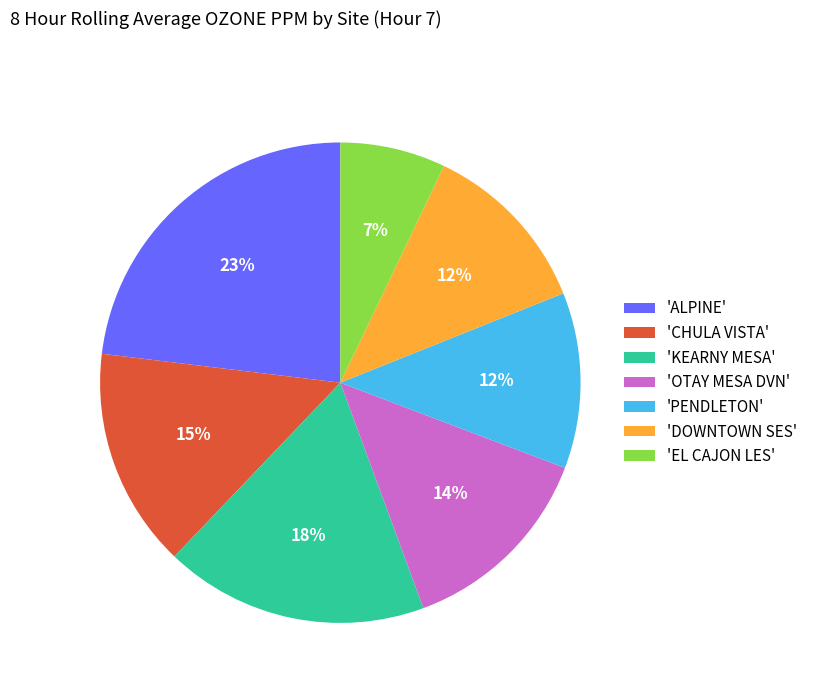

How many segments does this pie chart have?

7